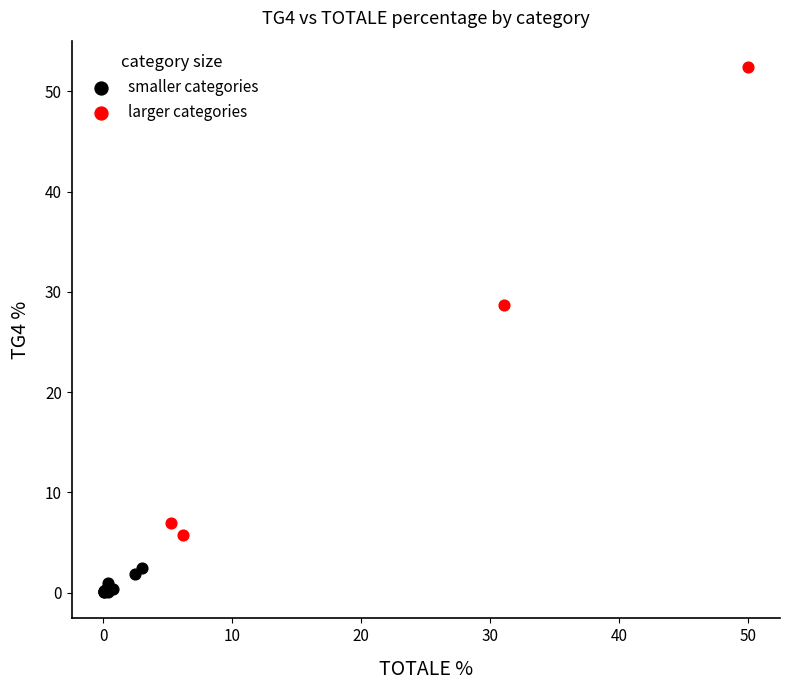

Which series reaches the maximum Y coordinate?

larger categories